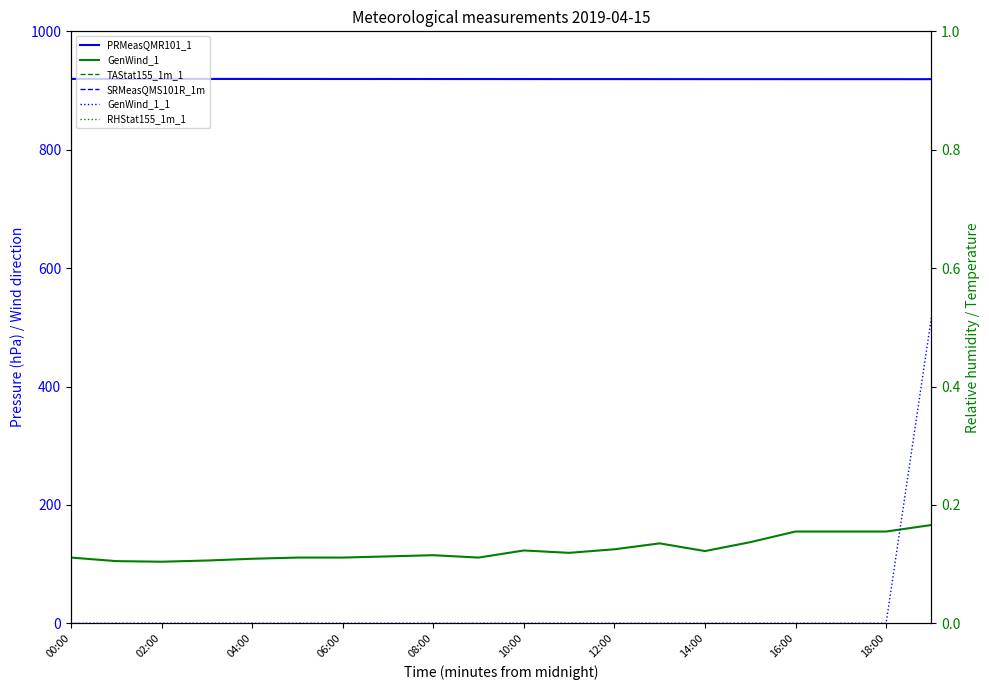

Between 10:00 and 08:00, which is larger?

08:00